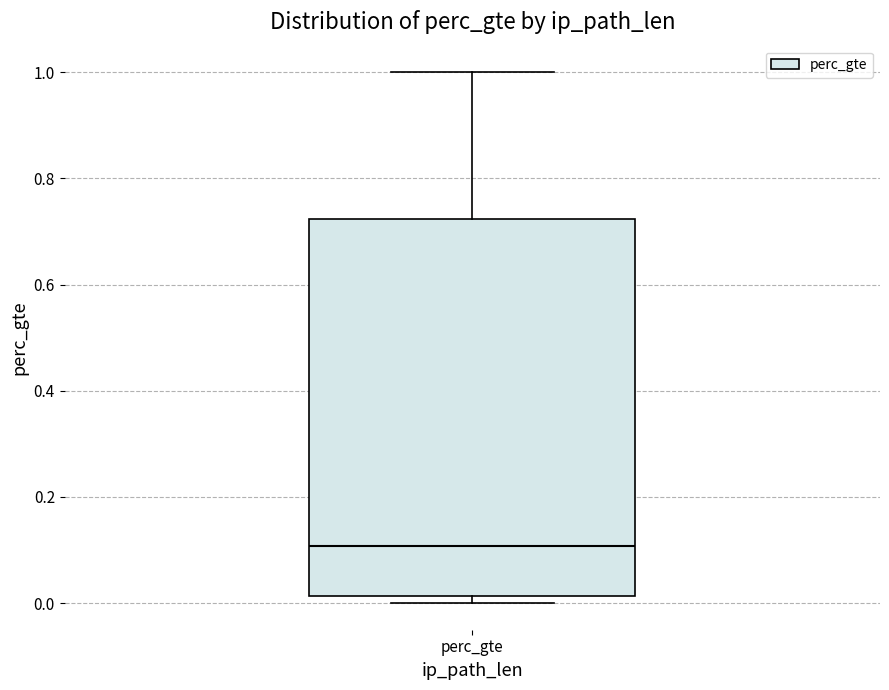

Transcribe this box plot: give where the median line is, the range the box spans, and where the two whiskers end, as read against the y-axis. The values are not printed on the chart, so give them approximately, as read against the axis.

median 0.10, box 0.02 to 0.72, whiskers 0.00 to 1.00